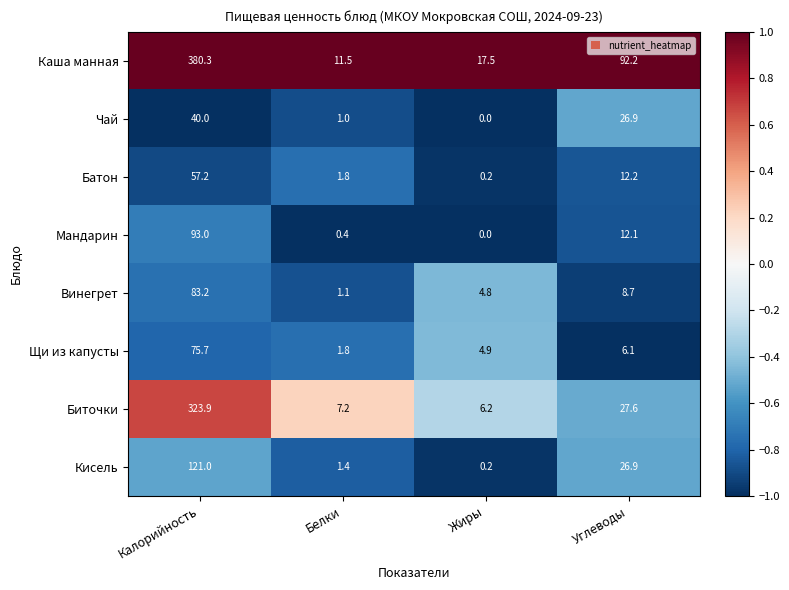

Between Калорийность and Жиры, which series saw the biggest shift?

Каша манная